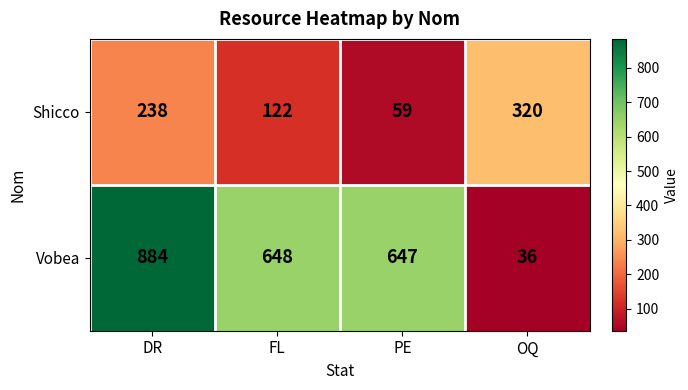

Which series has the largest total across all categories?

Vobea